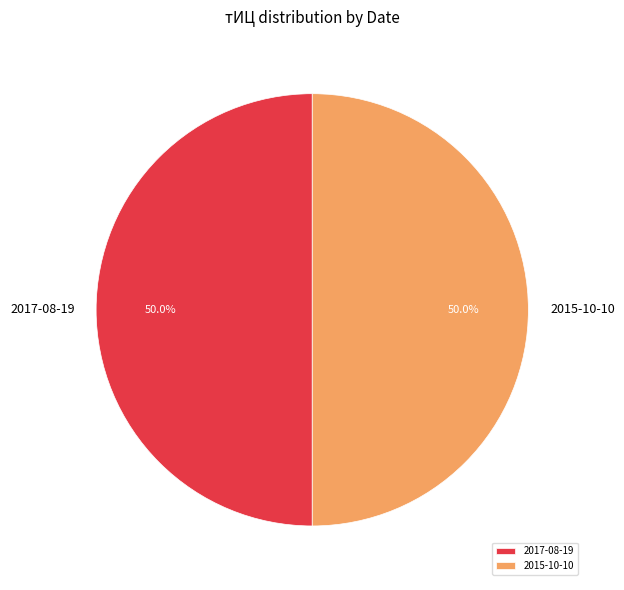

Combined, what portion of the pie is 2017-08-19 and 2015-10-10?

100.0%